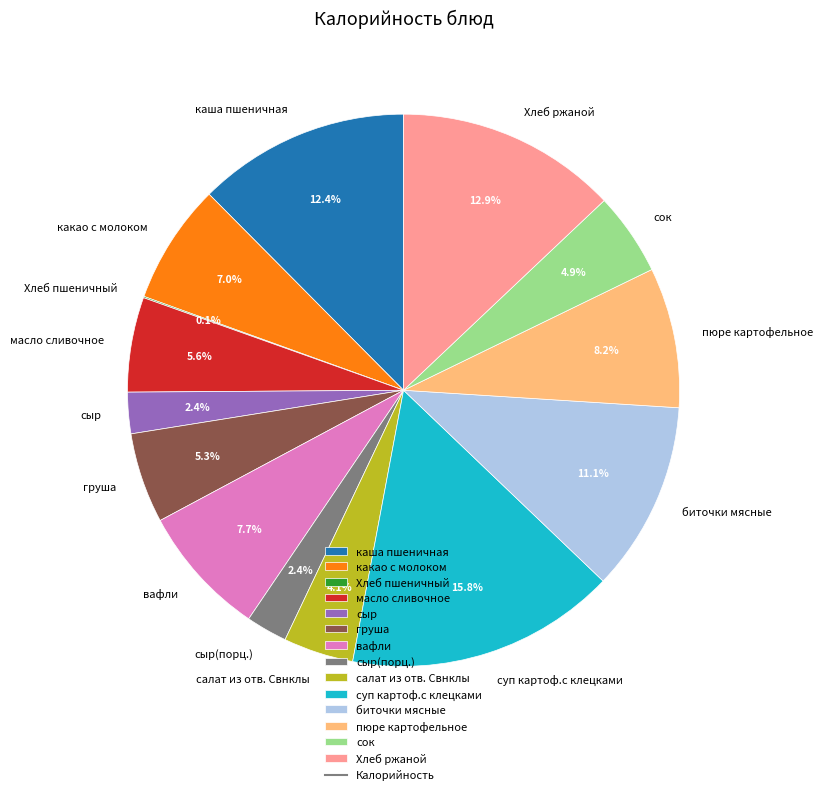

To the nearest percent, what is the difference between the салат из отв. Свнклы and биточки мясные slice percentages?

7%